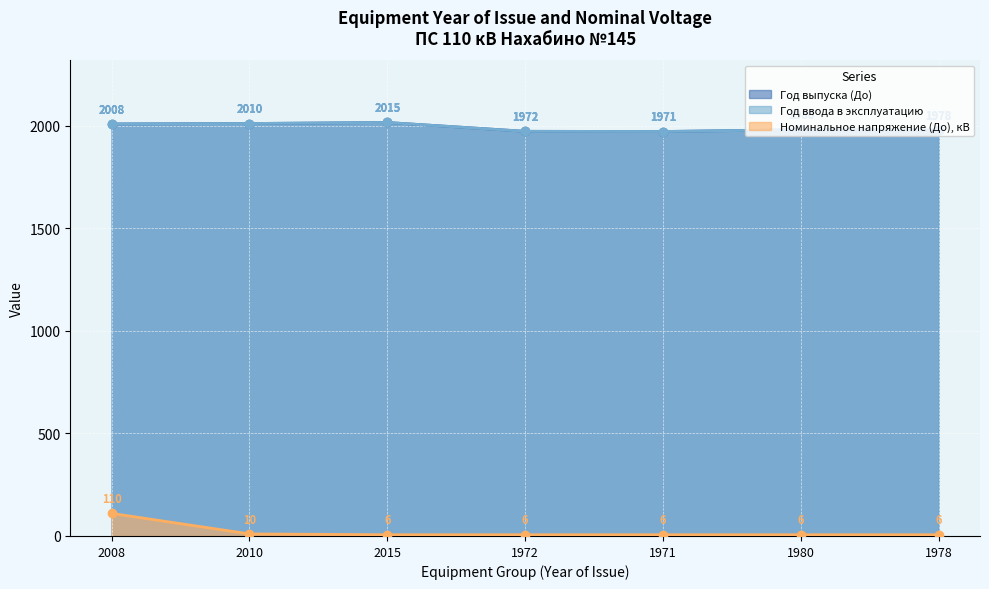

What is the total value across all series at 2015?

4036